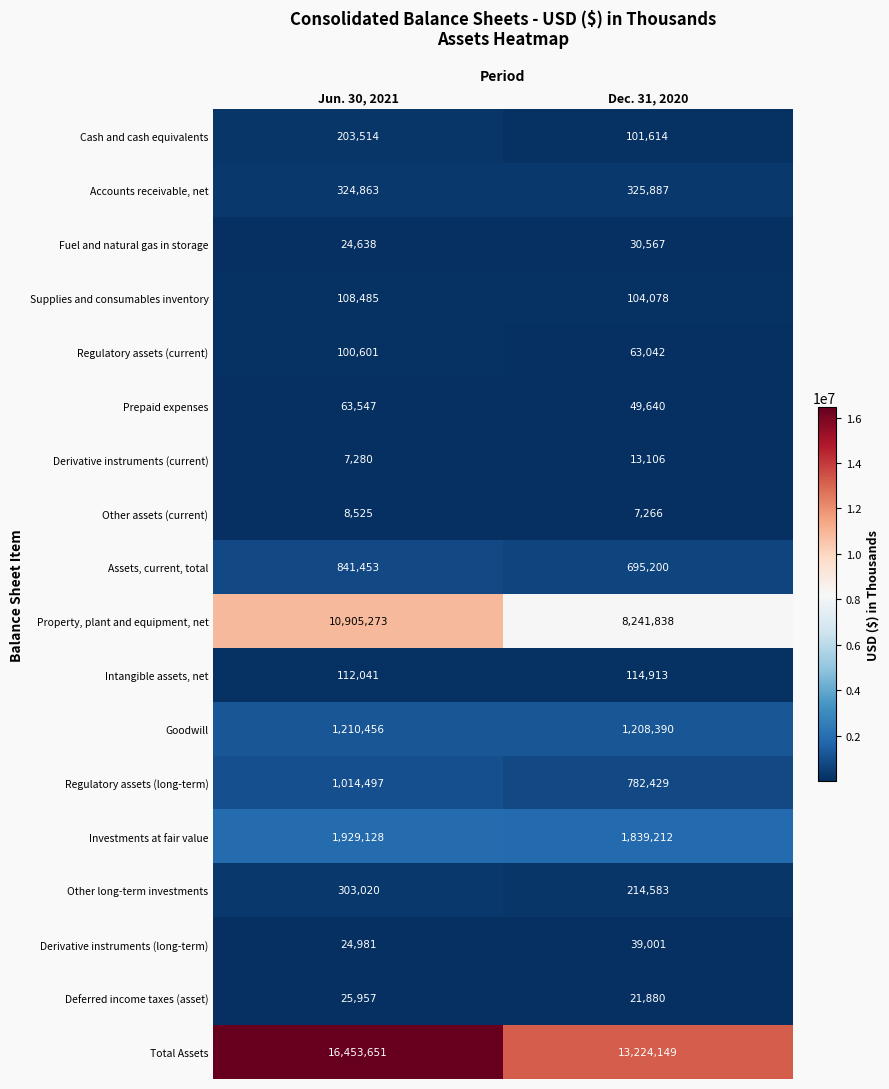

What is the difference between the maximum and minimum values in the Derivative instruments (current) series?

5826